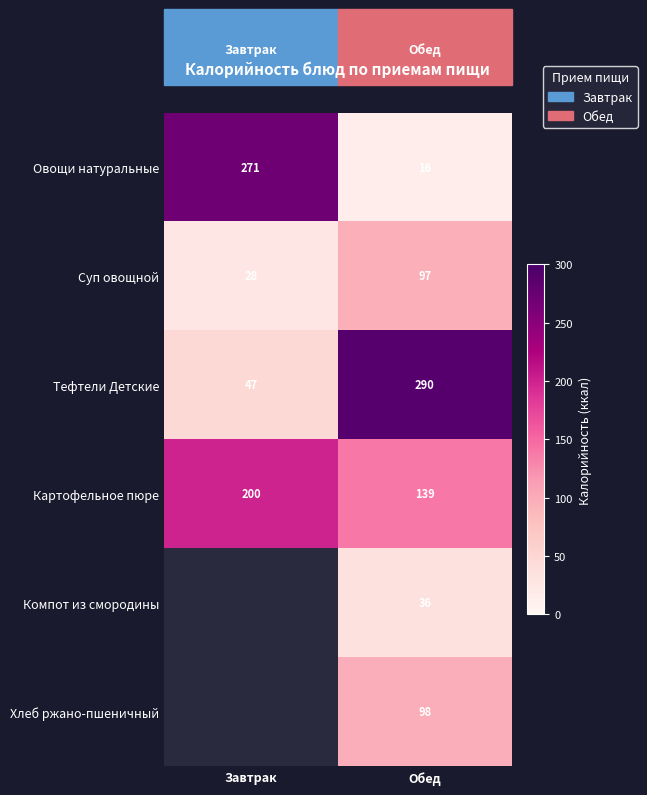

What is the sum of all Картофельное пюре values?

339.0